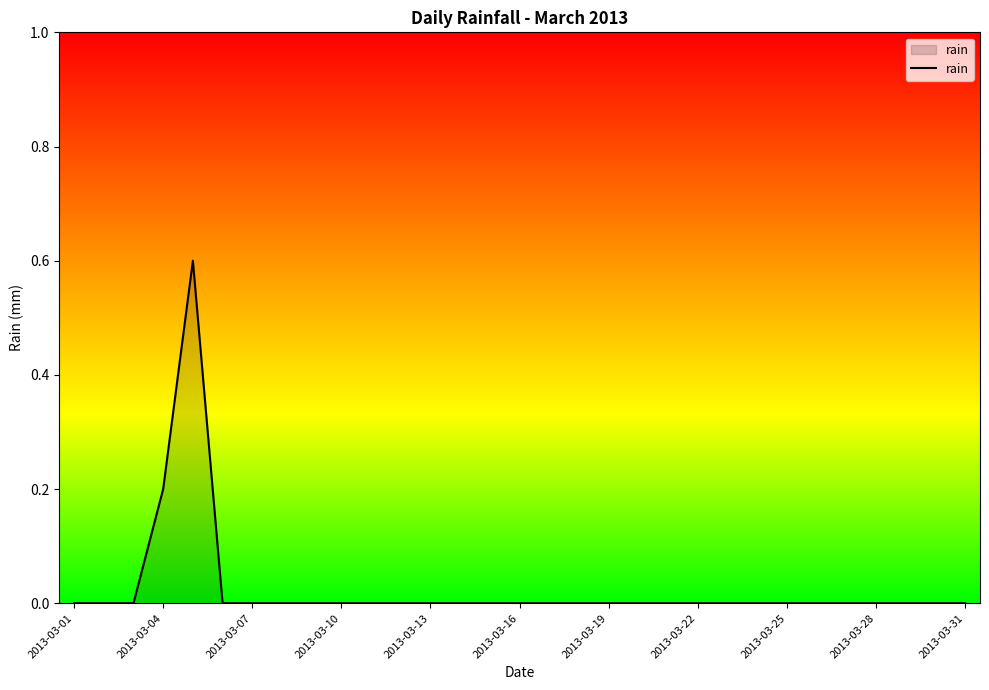

What is the maximum value shown in the chart?

0.6